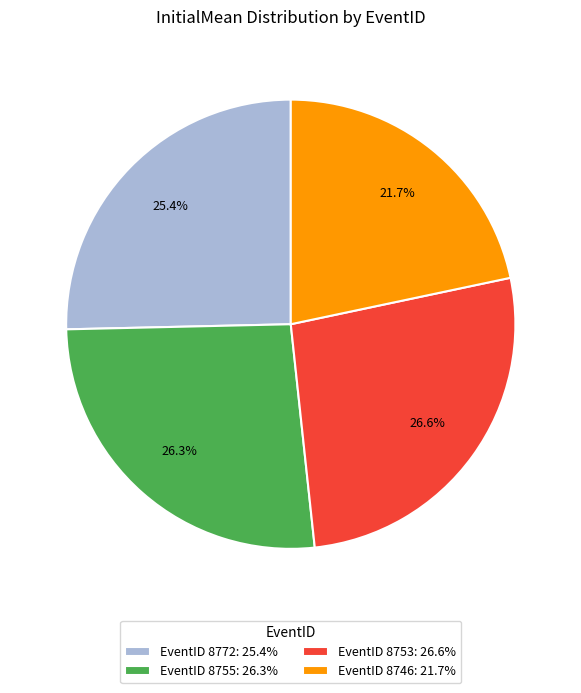

What is the ratio of the value at EventID 8772: 25.4% to the value at EventID 8753: 26.6%?

1.0